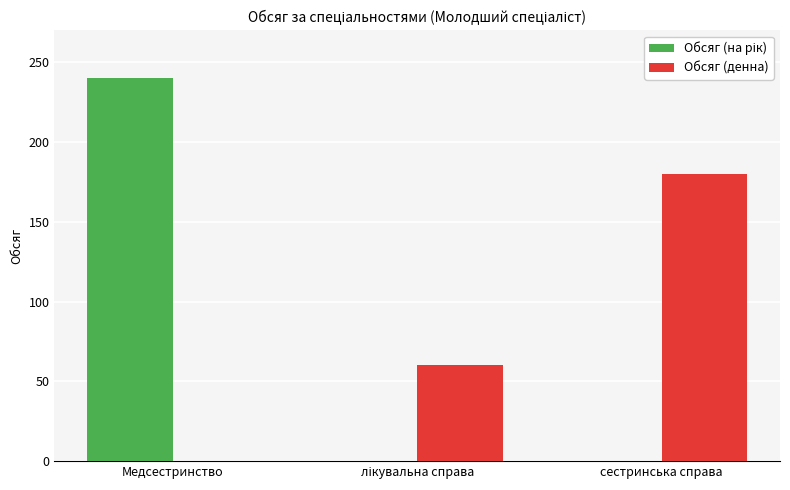

What is the sum of the Обсяг (денна) values at сестринська справа and Медсестринство?

180